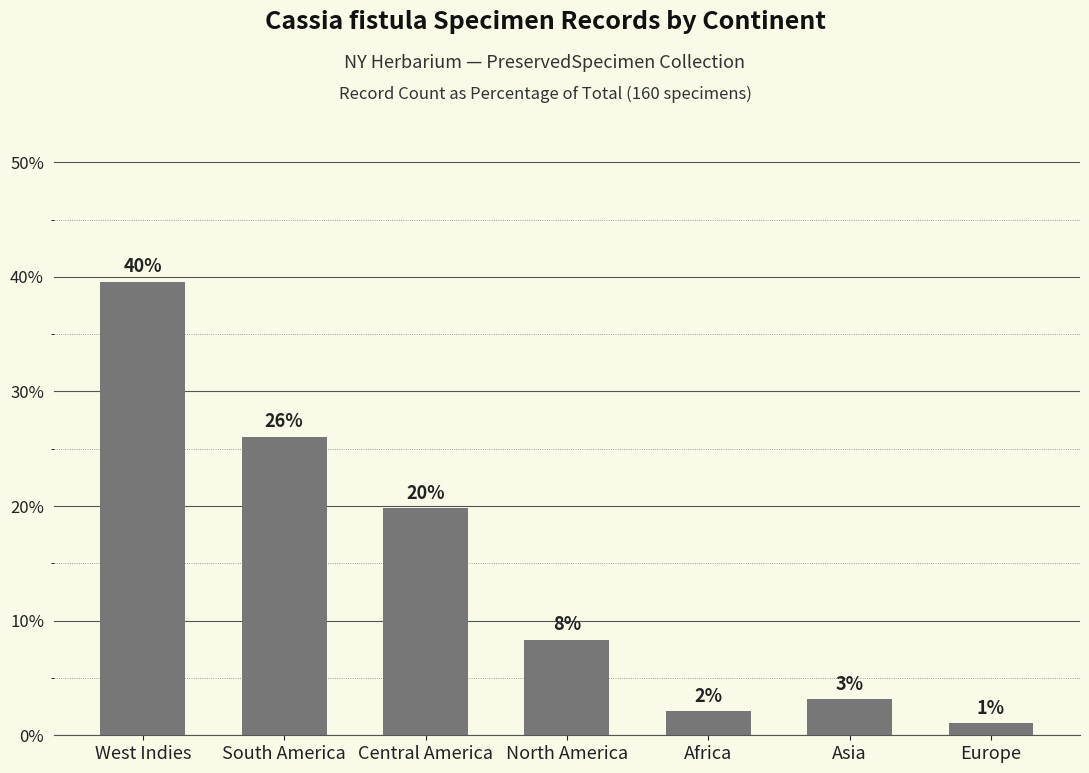

What is the greatest value displayed?

39.6